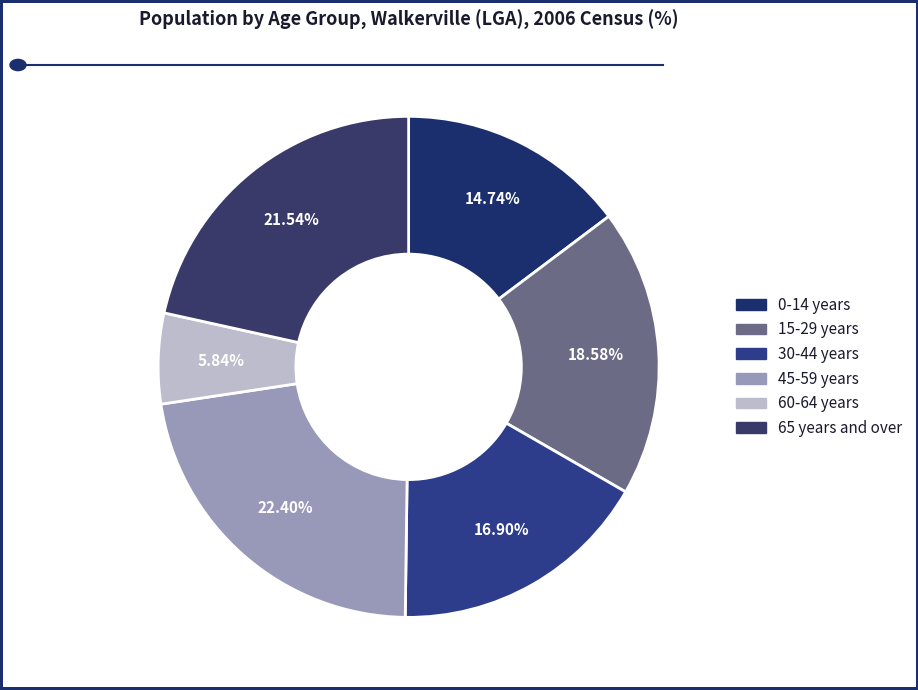

To the nearest percent, what is the average slice percentage?

17%